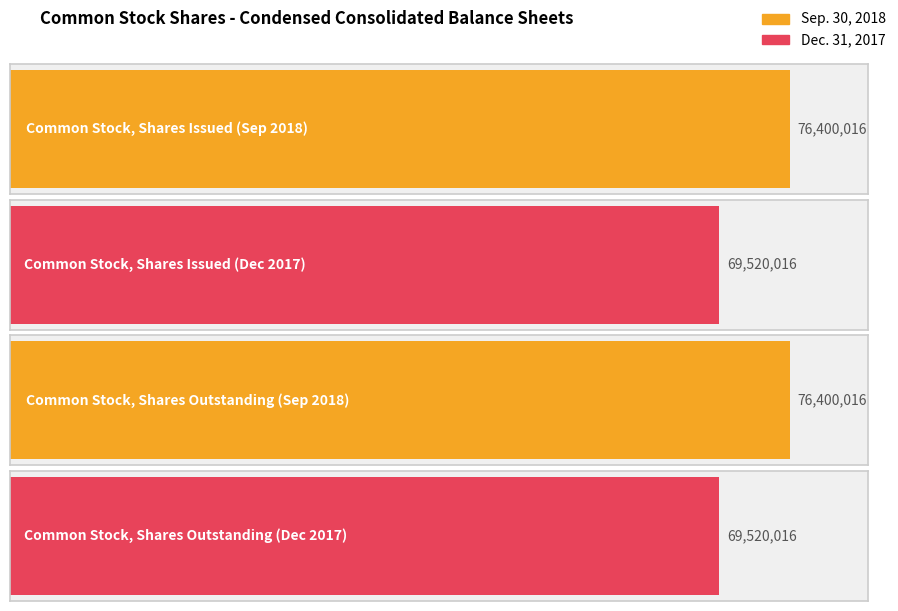

What is the greatest value displayed?

76400016